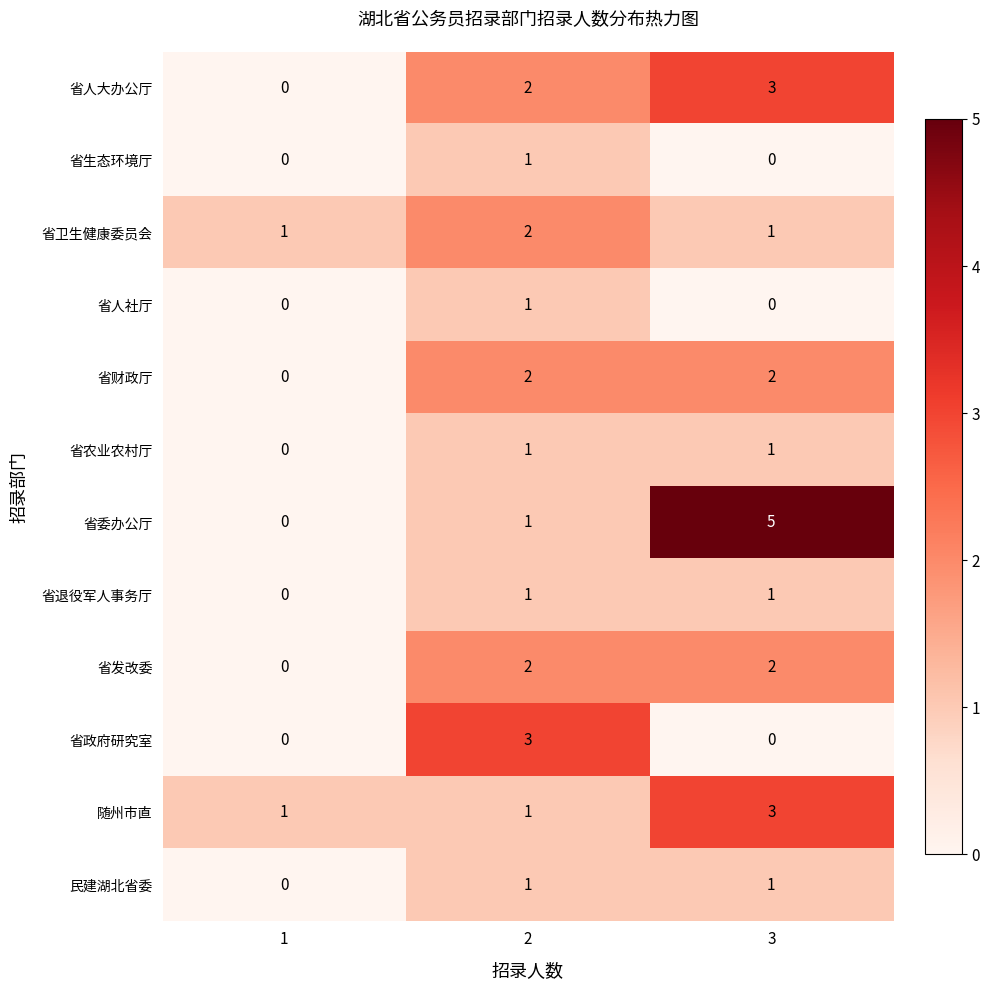

What is the difference between the maximum and minimum values in the 省人大办公厅 series?

3